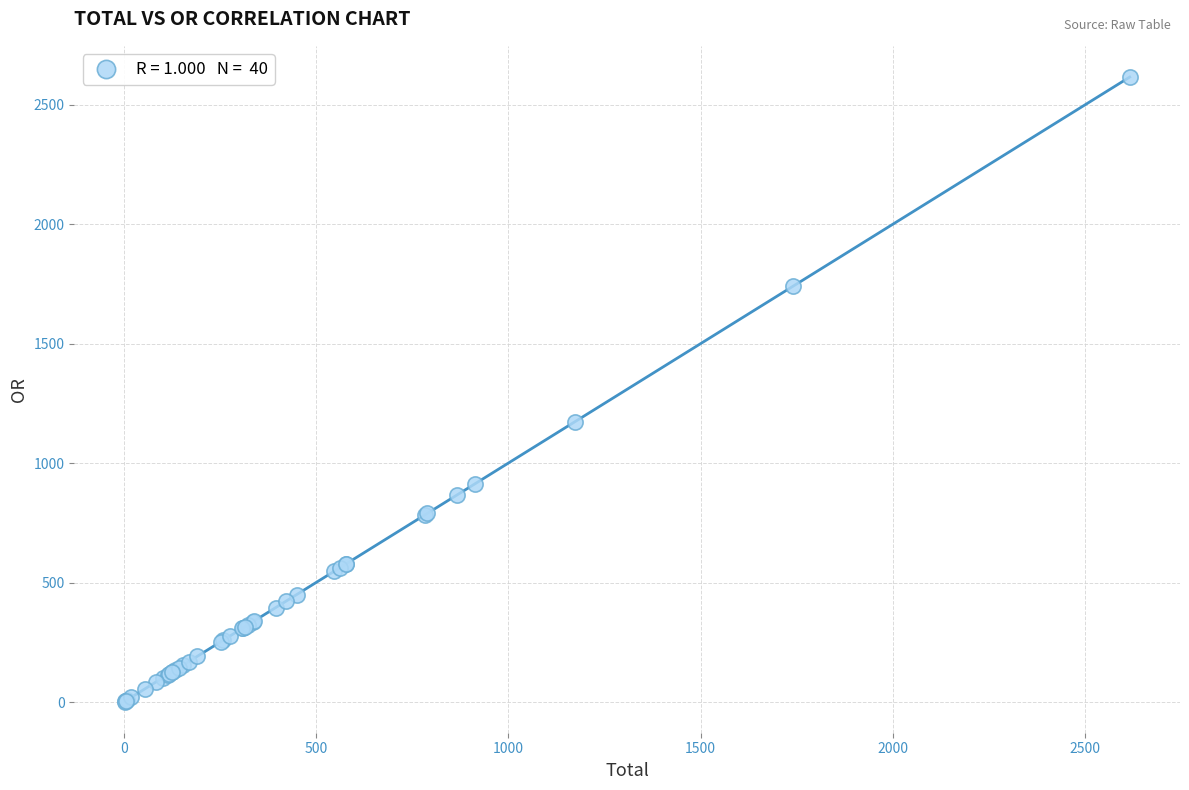

What Y value in the scatter plot is closest to 1308?

1173.6